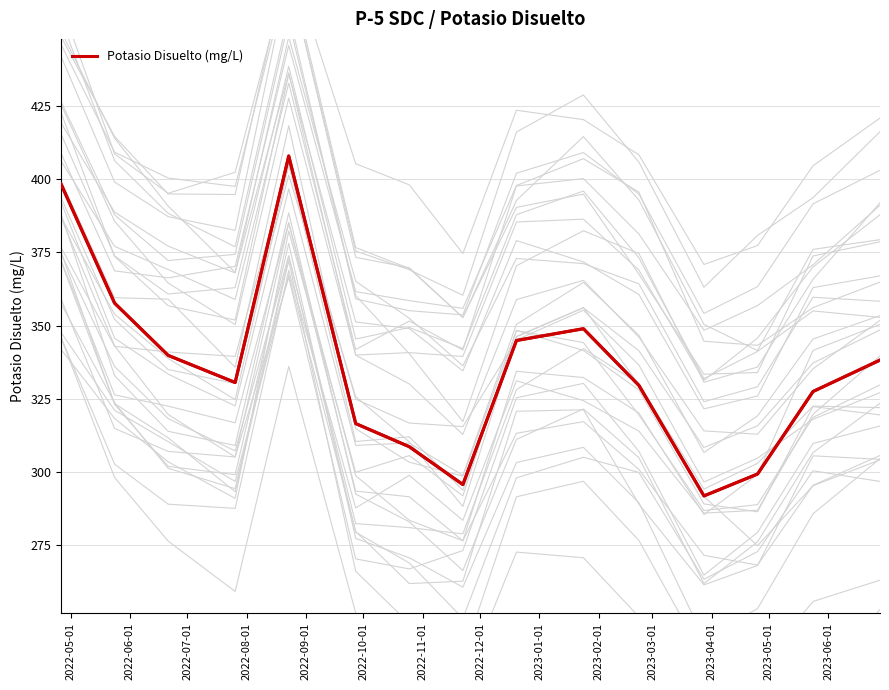

What is the smallest value displayed?

291.8